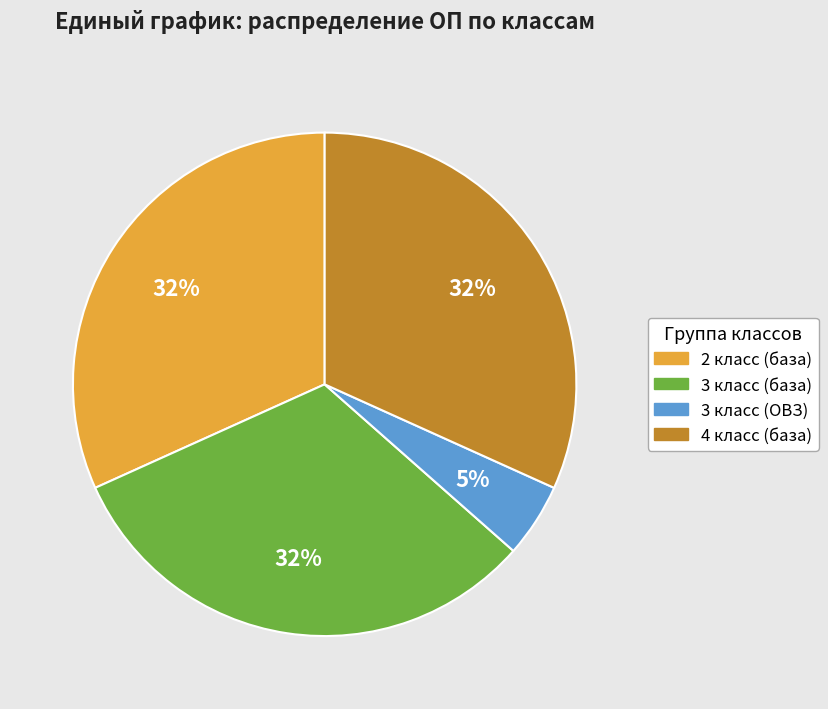

Is there a majority slice in this chart?

No